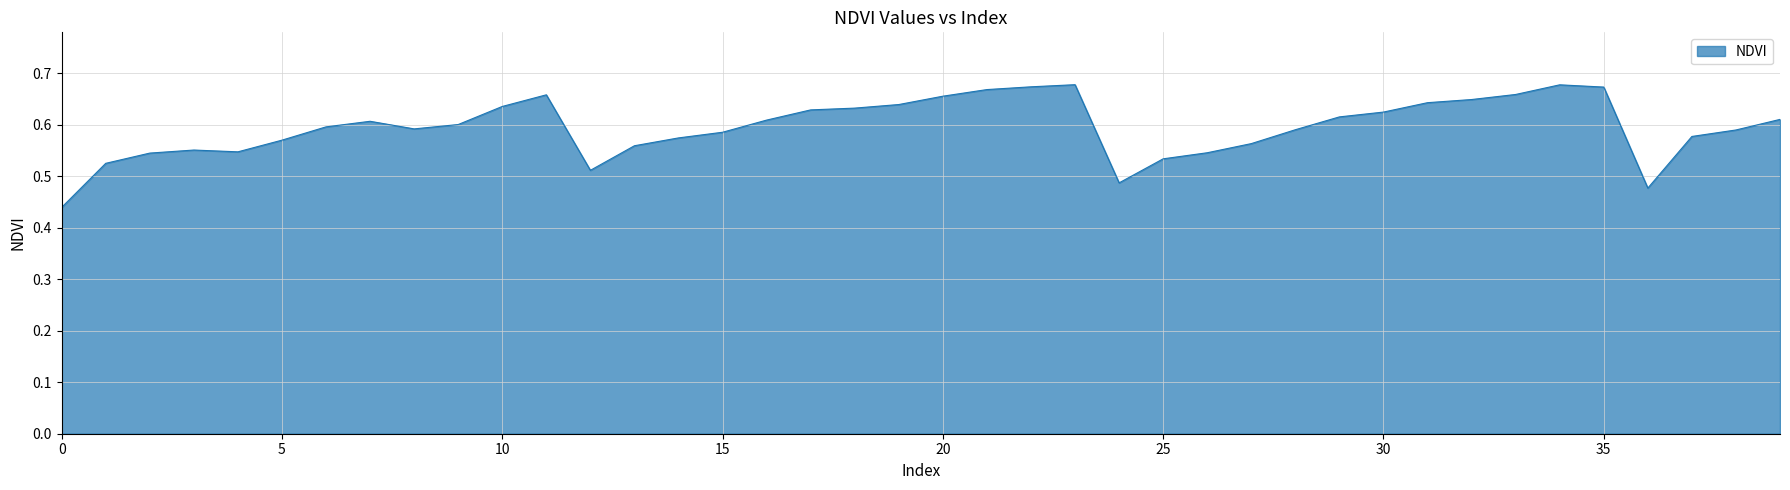

What is the value of the 36th point from the left?

0.7